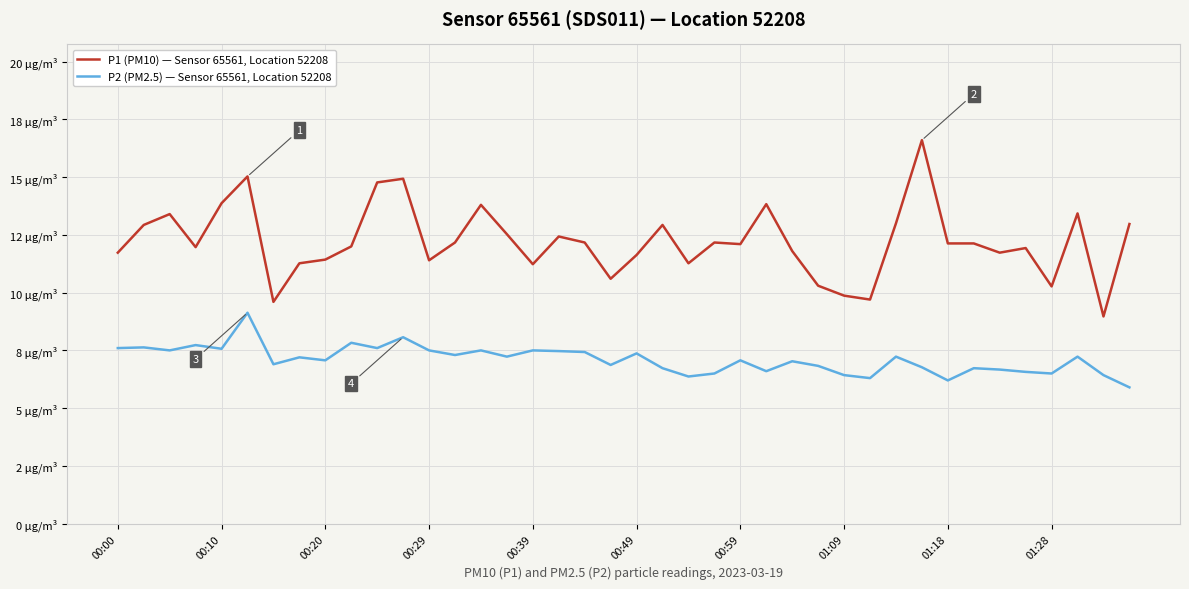

Reading right to left, list all the values displayed in this chart.

P1 (PM10) — Sensor 65561, Location 52208: 13.0	9.0	13.4	10.3	11.9	11.7	12.1	12.1	16.6	13.0	9.7	9.9	10.3	11.8	13.8	12.1	12.2	11.3	12.9	11.6	10.6	12.2	12.4	11.2	12.5	13.8	12.2	11.4	14.9	14.8	12.0	11.4	11.3	9.6	15.0	13.9	12.0	13.4	12.9	11.7
P2 (PM2.5) — Sensor 65561, Location 52208: 5.9	6.4	7.2	6.5	6.6	6.7	6.7	6.2	6.8	7.2	6.3	6.4	6.8	7.0	6.6	7.1	6.5	6.4	6.7	7.4	6.9	7.4	7.5	7.5	7.2	7.5	7.3	7.5	8.1	7.6	7.8	7.1	7.2	6.9	9.1	7.6	7.7	7.5	7.6	7.6